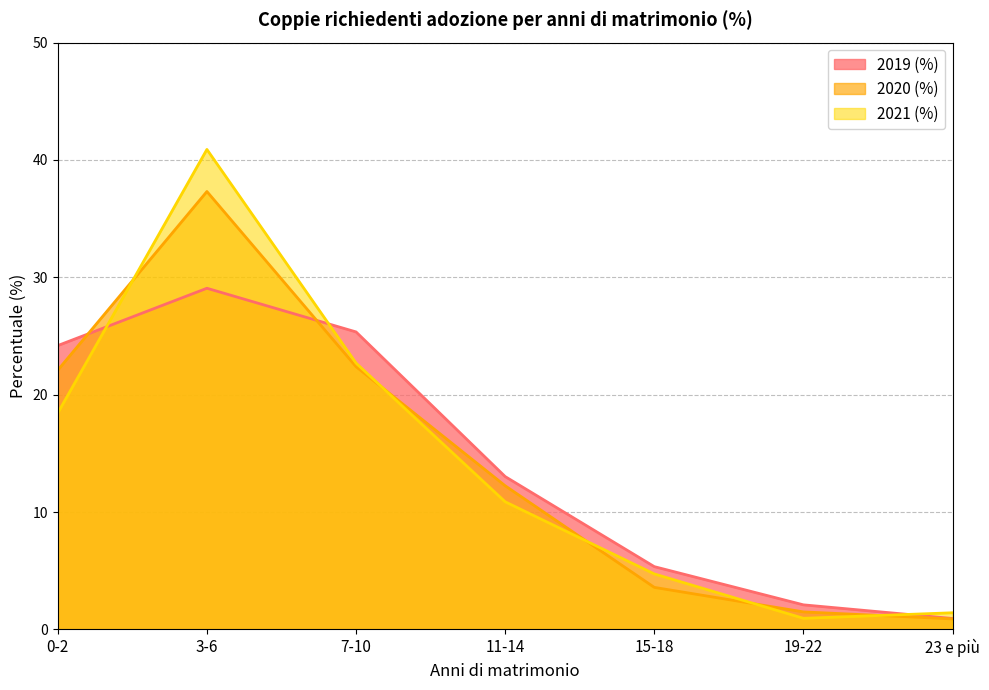

What is the label of the 4th point from the right?

11-14